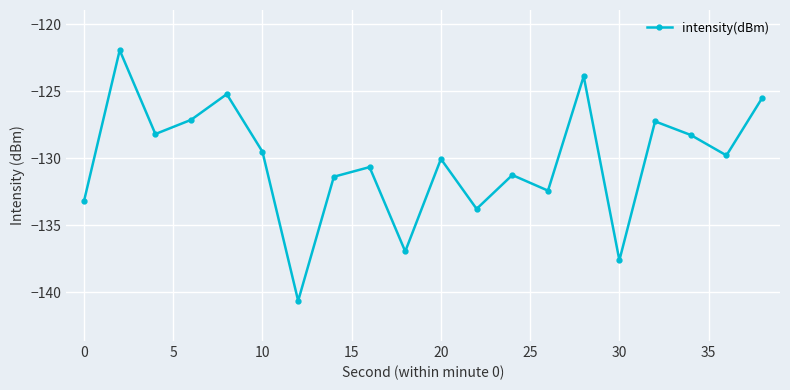

What is the sum of all values?

-2604.6